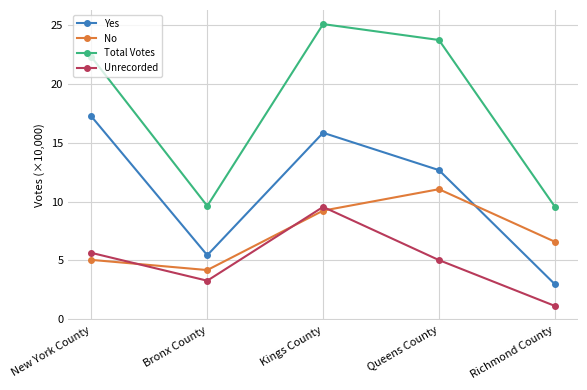

Reading left to right, what are all the values shown in this chart?

Yes: 17.2	5.4	15.8	12.7	3.0
No: 5.0	4.2	9.2	11.1	6.6
Total Votes: 22.3	9.6	25.1	23.7	9.6
Unrecorded: 5.6	3.3	9.5	5.0	1.1